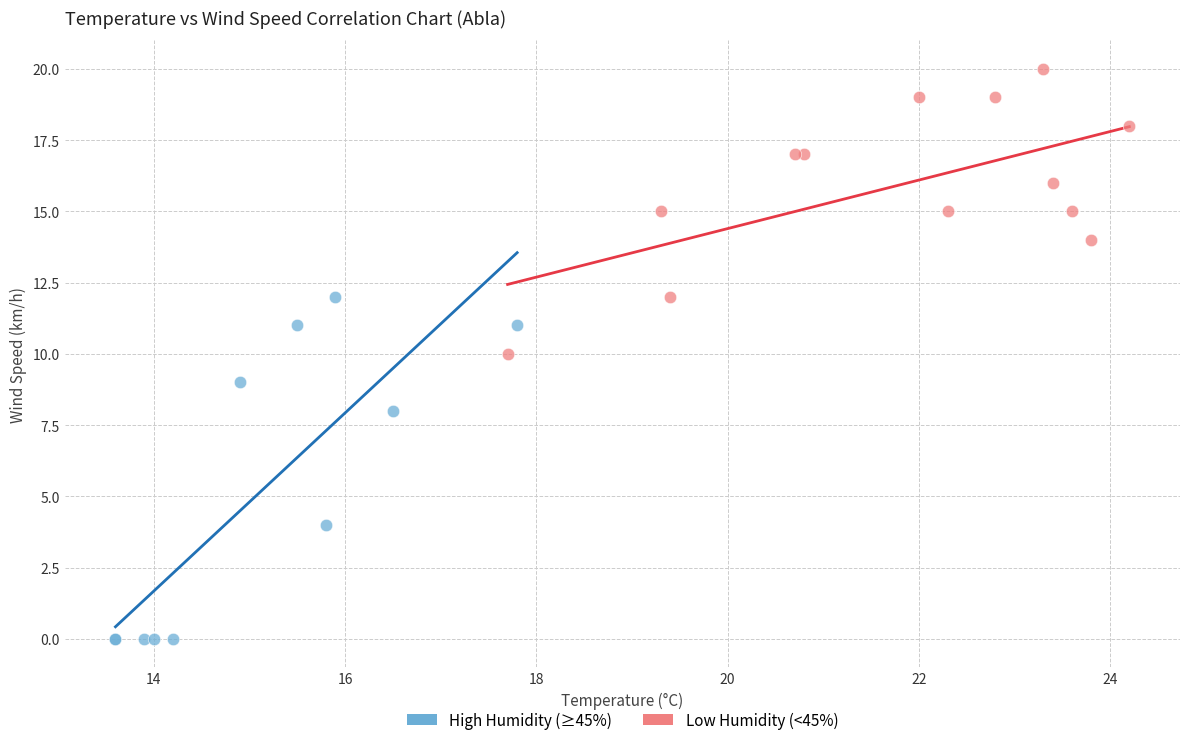

Which series reaches the maximum Y coordinate?

Low Humidity (<45%)